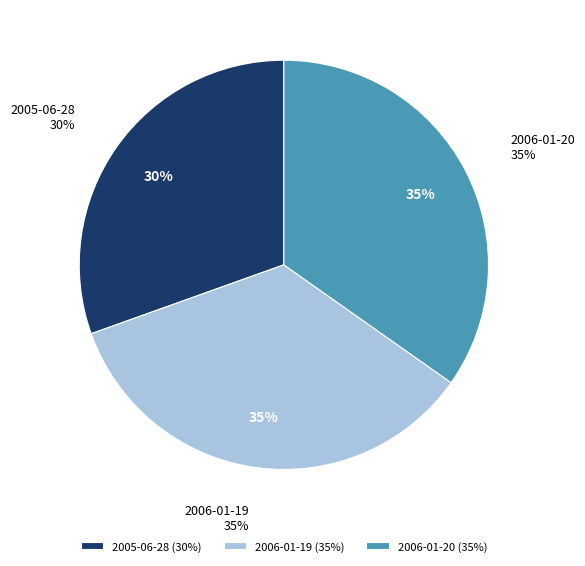

True or false: 2005-06-28 accounts for 22% of the total.

False